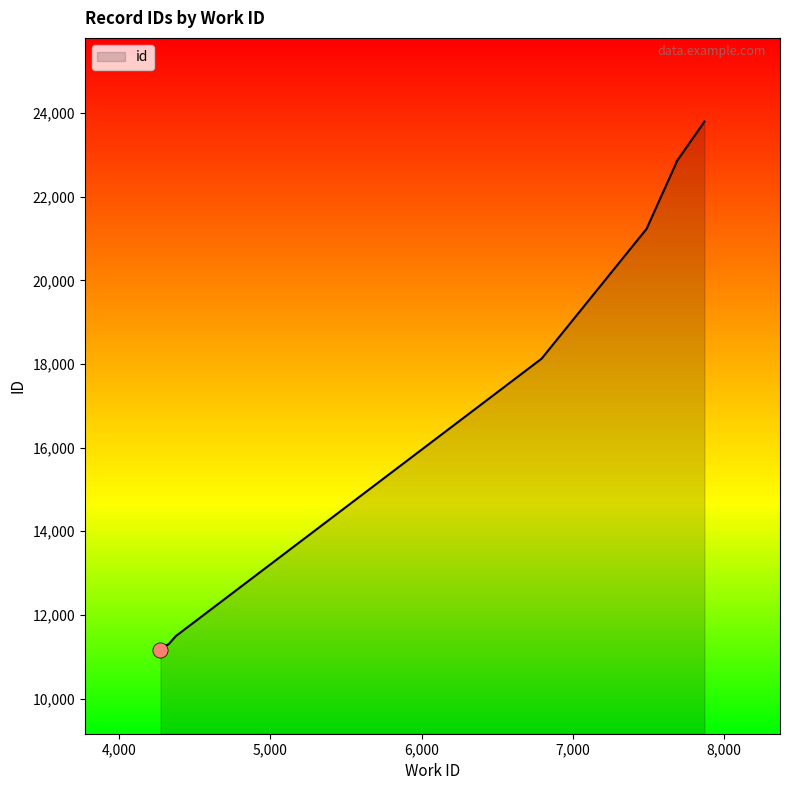

What is the change in value from 6795 to 7489?

+3102